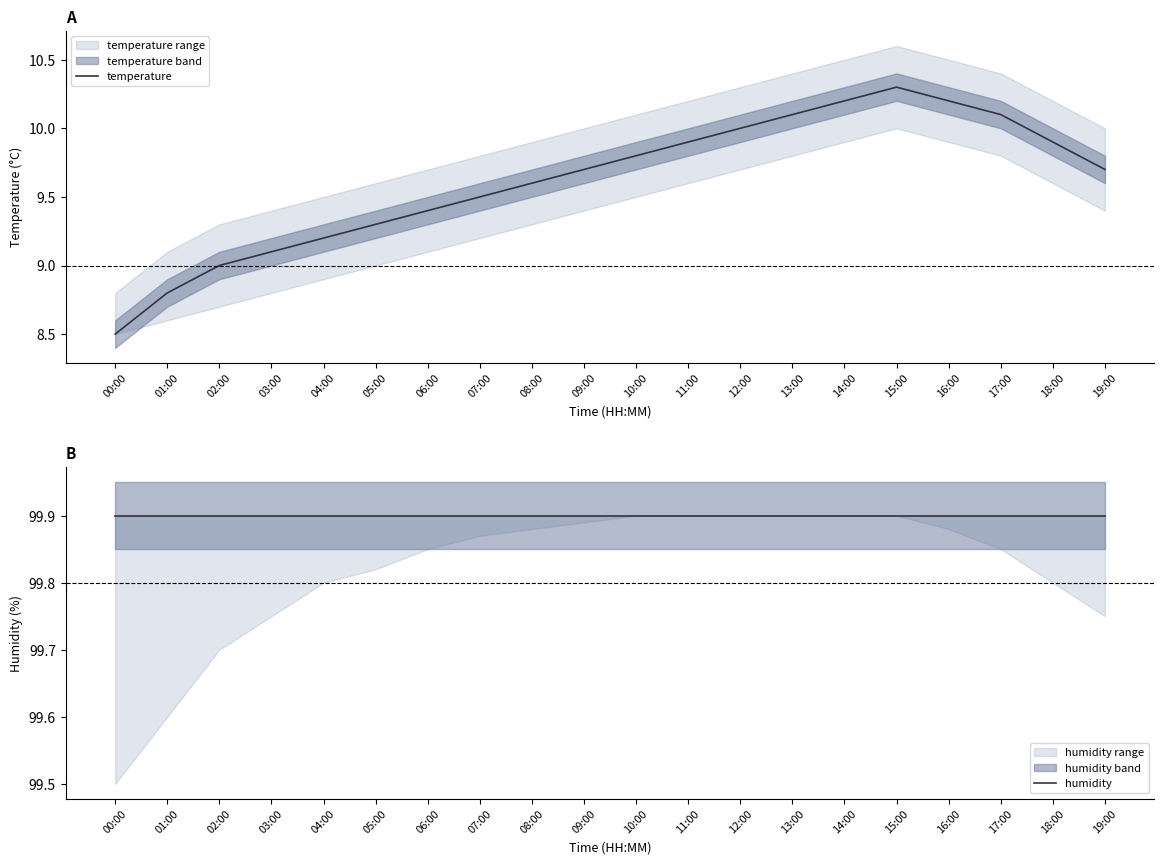

Which category has the highest value in the humidity series?

00:00